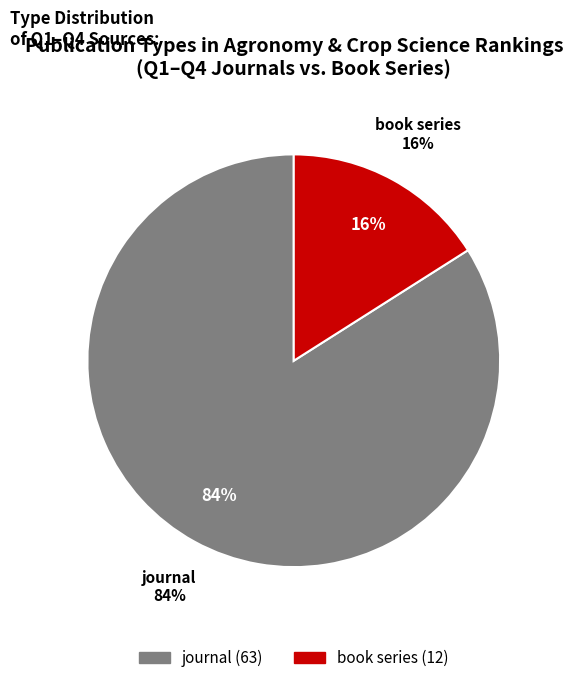

To the nearest percent, what is the difference between the journal and book series slice percentages?

68%